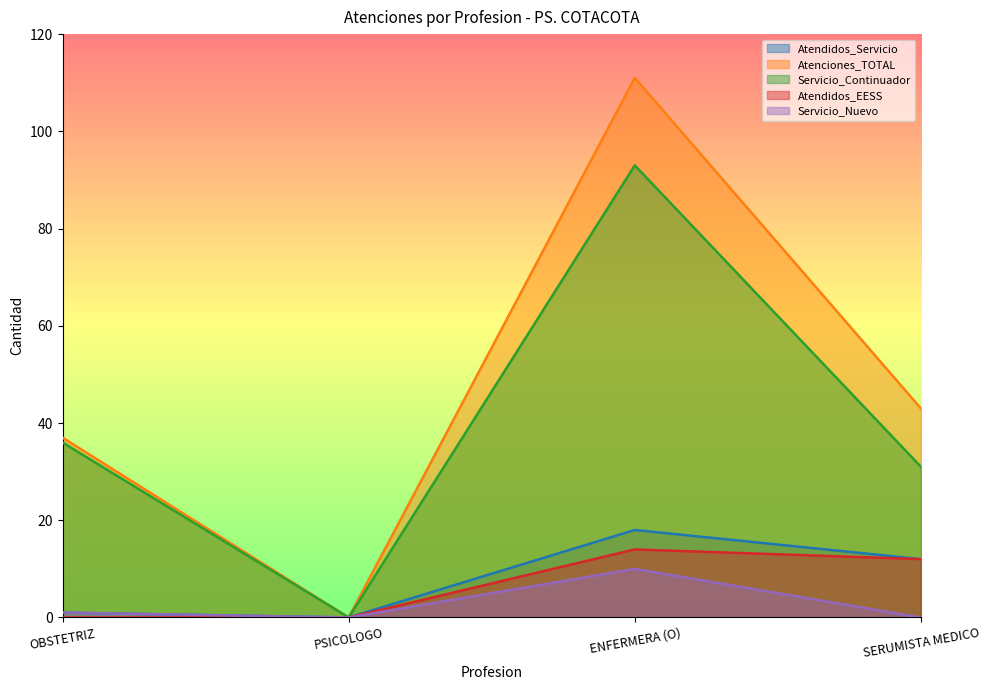

Reading left to right, what are all the values shown in this chart?

Atendidos_Servicio: OBSTETRIZ=1	PSICOLOGO=0	ENFERMERA (O)=18	SERUMISTA MEDICO=12
Atenciones_TOTAL: OBSTETRIZ=37	PSICOLOGO=0	ENFERMERA (O)=111	SERUMISTA MEDICO=43
Servicio_Continuador: OBSTETRIZ=36	PSICOLOGO=0	ENFERMERA (O)=93	SERUMISTA MEDICO=31
Atendidos_EESS: OBSTETRIZ=0	PSICOLOGO=0	ENFERMERA (O)=14	SERUMISTA MEDICO=12
Servicio_Nuevo: OBSTETRIZ=1	PSICOLOGO=0	ENFERMERA (O)=10	SERUMISTA MEDICO=0